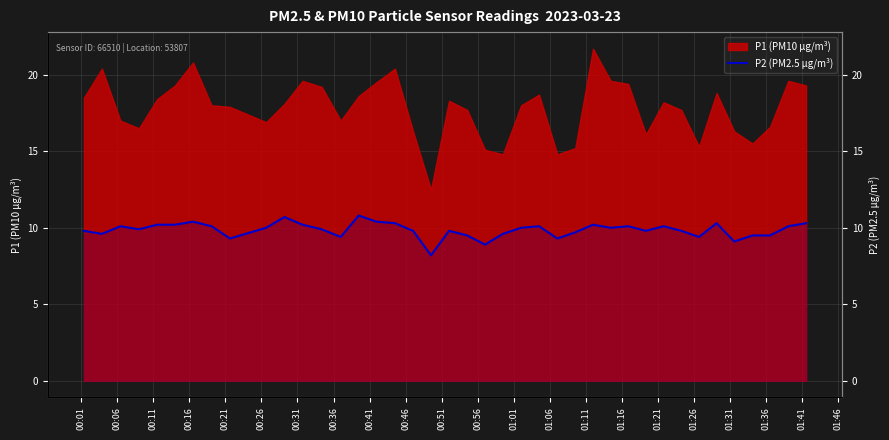

The value at 38 is 15.4. True or false?

False